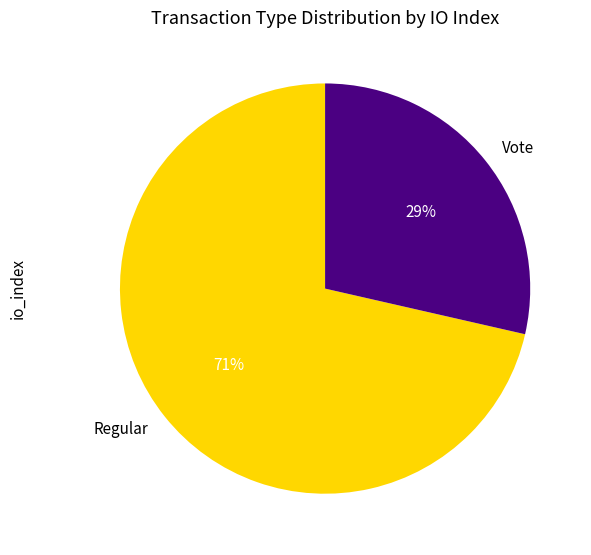

Does any single category account for the majority?

Yes